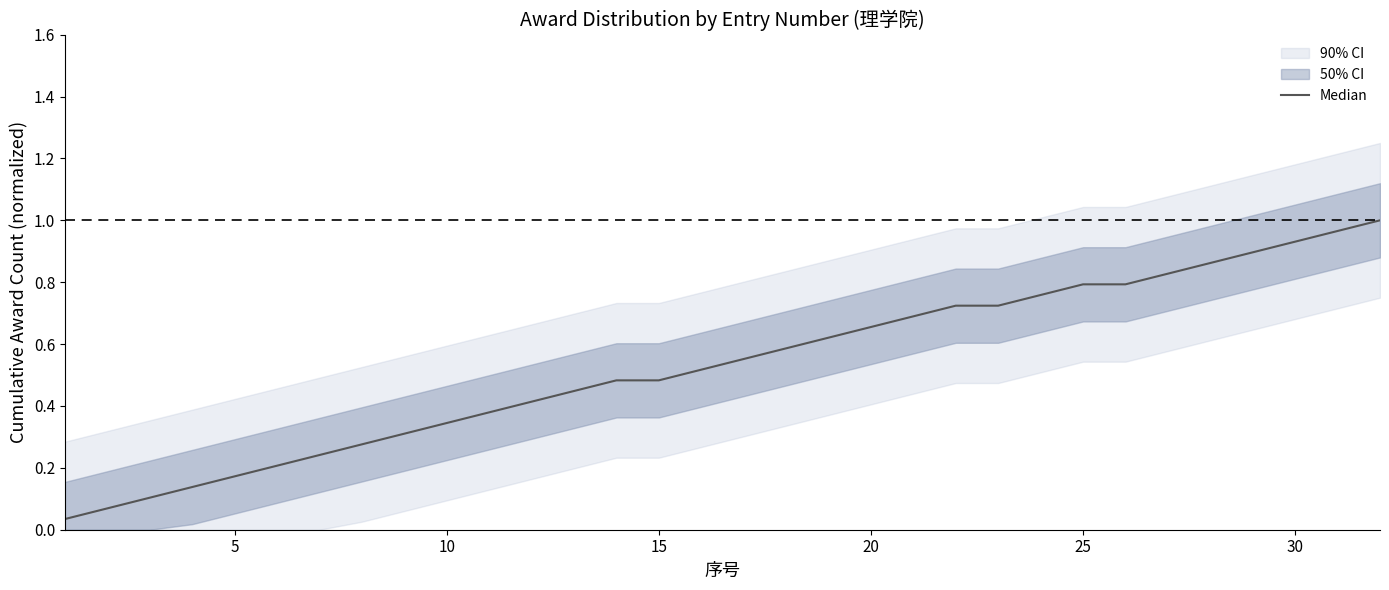

Is it true that the value at 35 is 0.4?

False